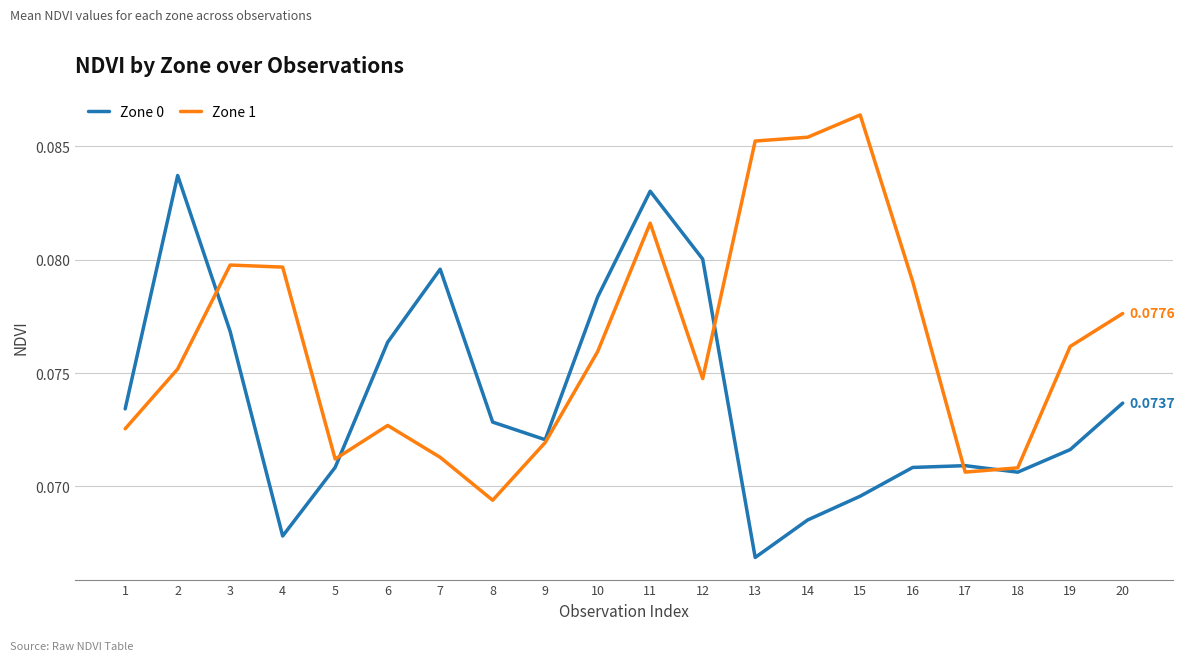

What are all the series names shown in the legend?

Zone 0, Zone 1